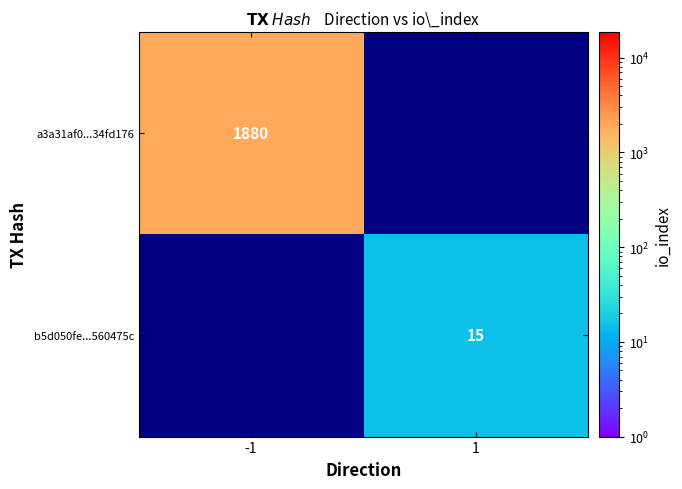

Is it true that a3a31af0...34fd176 equals 660 at -1?

False